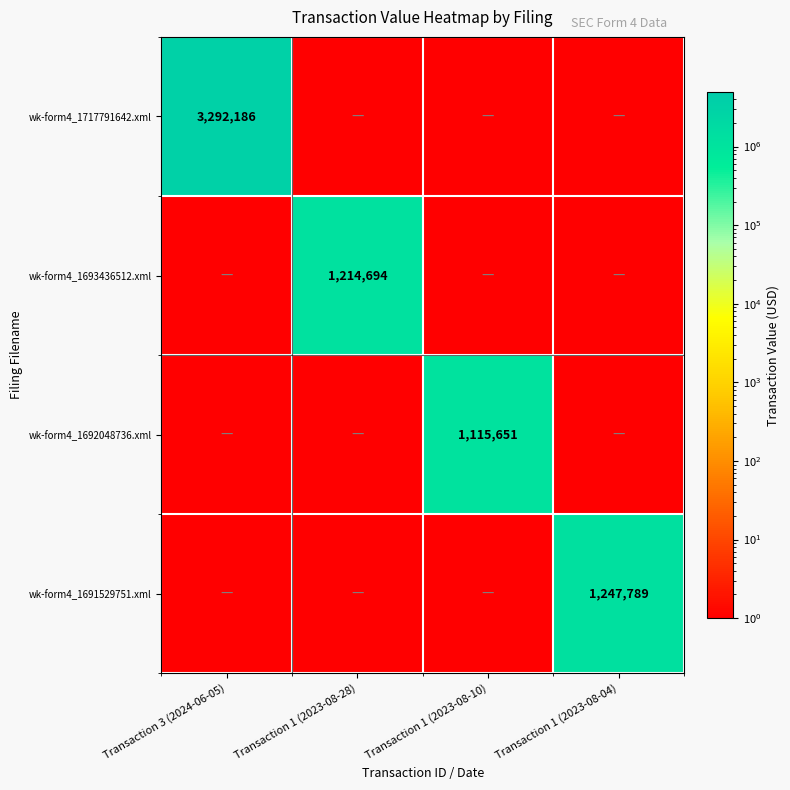

The value of wk-form4_1717791642.xml at Transaction 3 (2024-06-05) is 5870593. True or false?

False